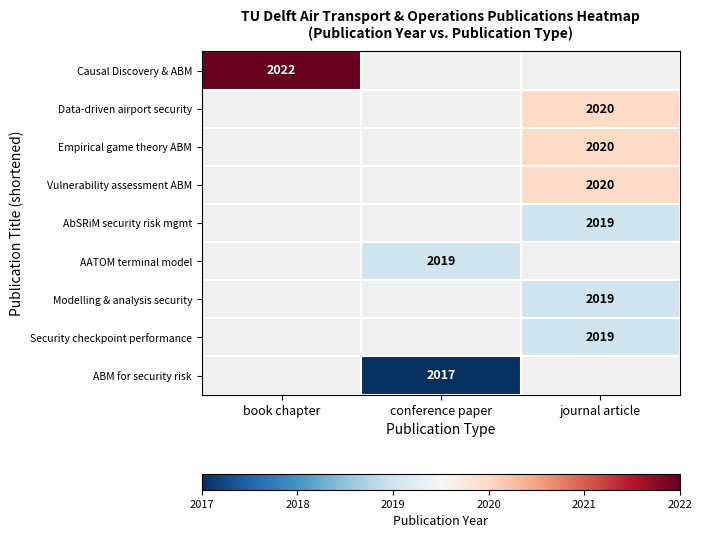

Count the number of data series in this chart.

9